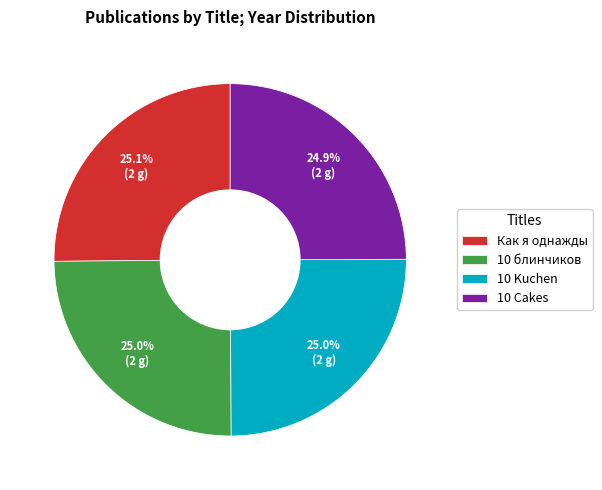

To the nearest percent, what portion does 10 Kuchen represent?

25%